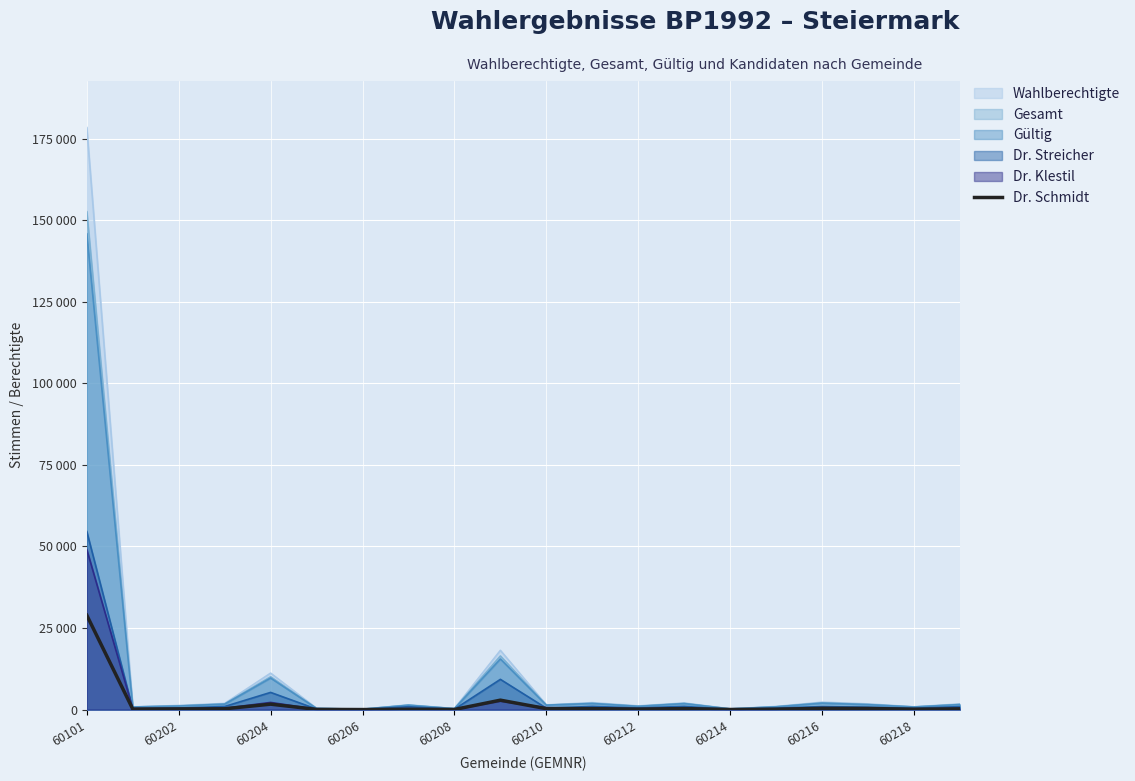

What are all the series names shown in the legend?

Wahlberechtigte, Gesamt, Gültig, Dr. Streicher, Dr. Klestil, Dr. Schmidt